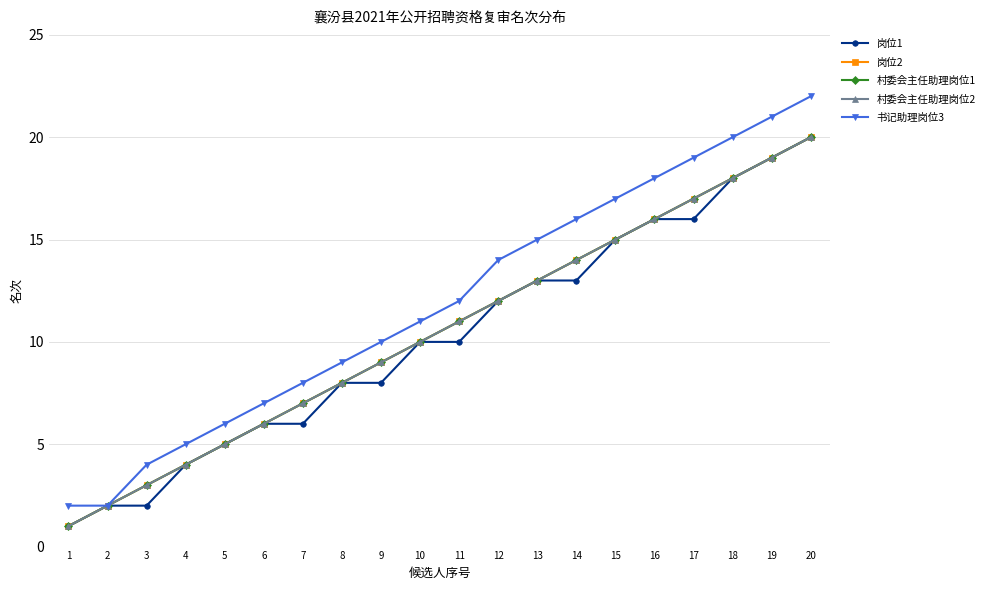

What is the minimum value for 书记助理岗位3?

2